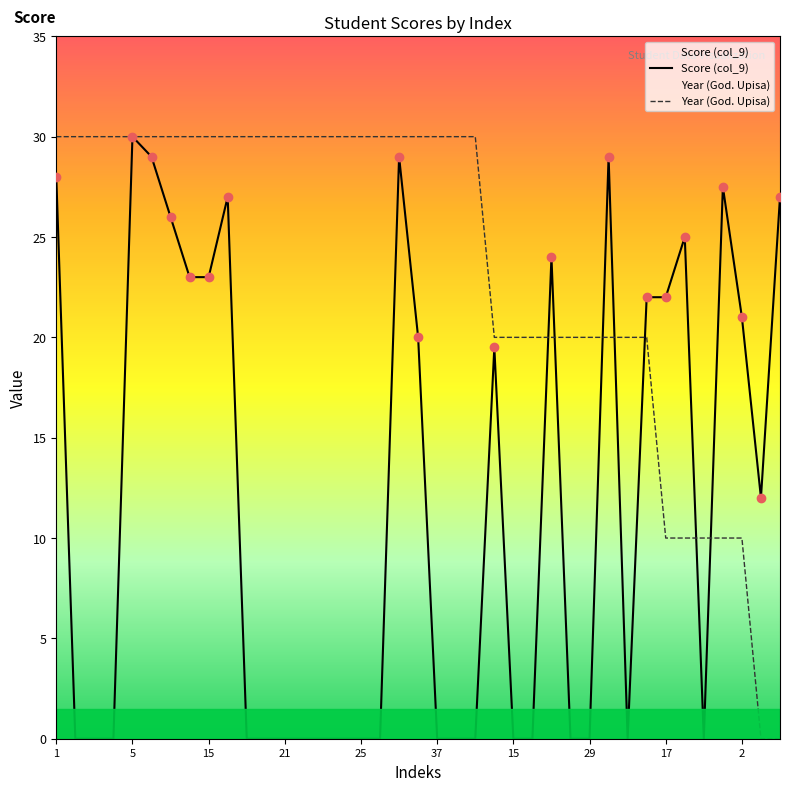

How many data points in Year (God. Upisa) are less than 30?

16